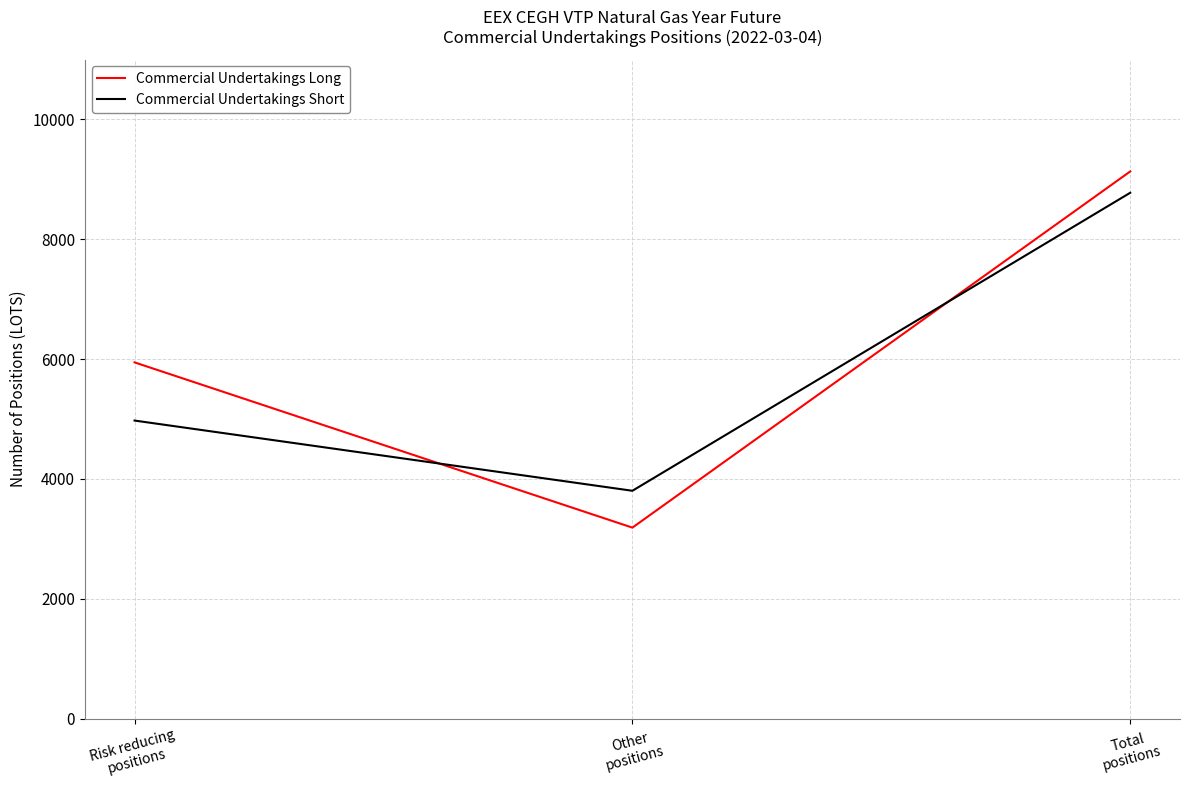

Reading right to left, list all the values displayed in this chart.

Commercial Undertakings Long: 9132	3187	5945
Commercial Undertakings Short: 8776	3802	4974